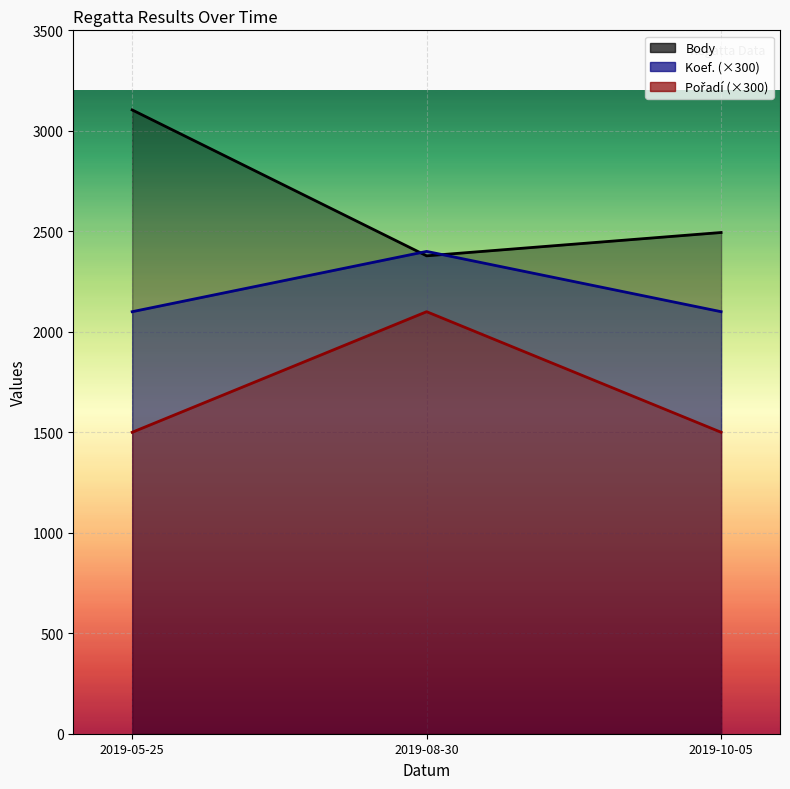

At which category does the chart reach its peak across all series?

2019-05-25